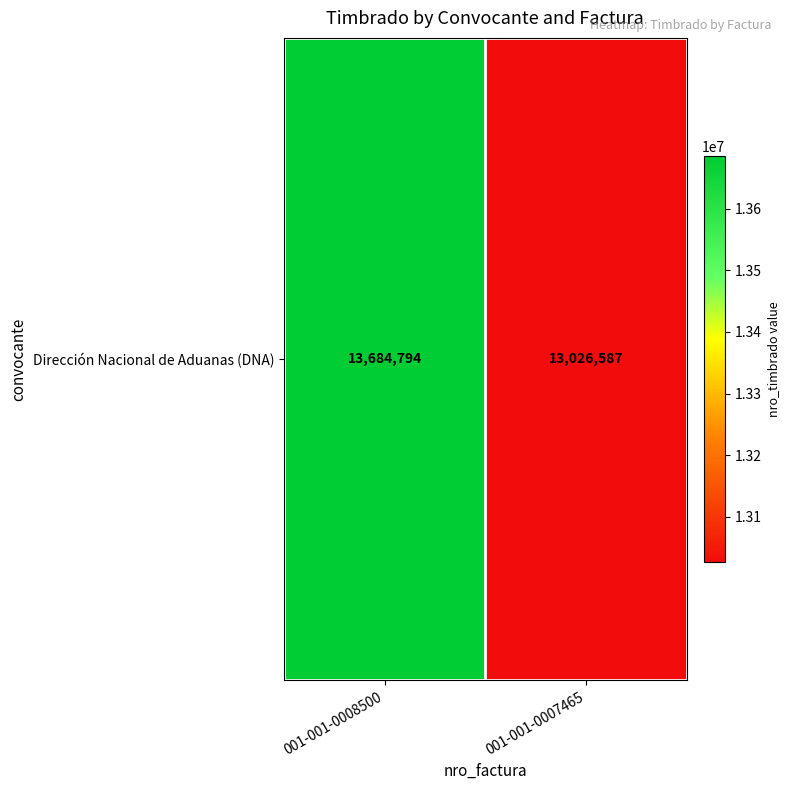

Reading right to left, transcribe all the data shown in this chart.

13026587	13684794